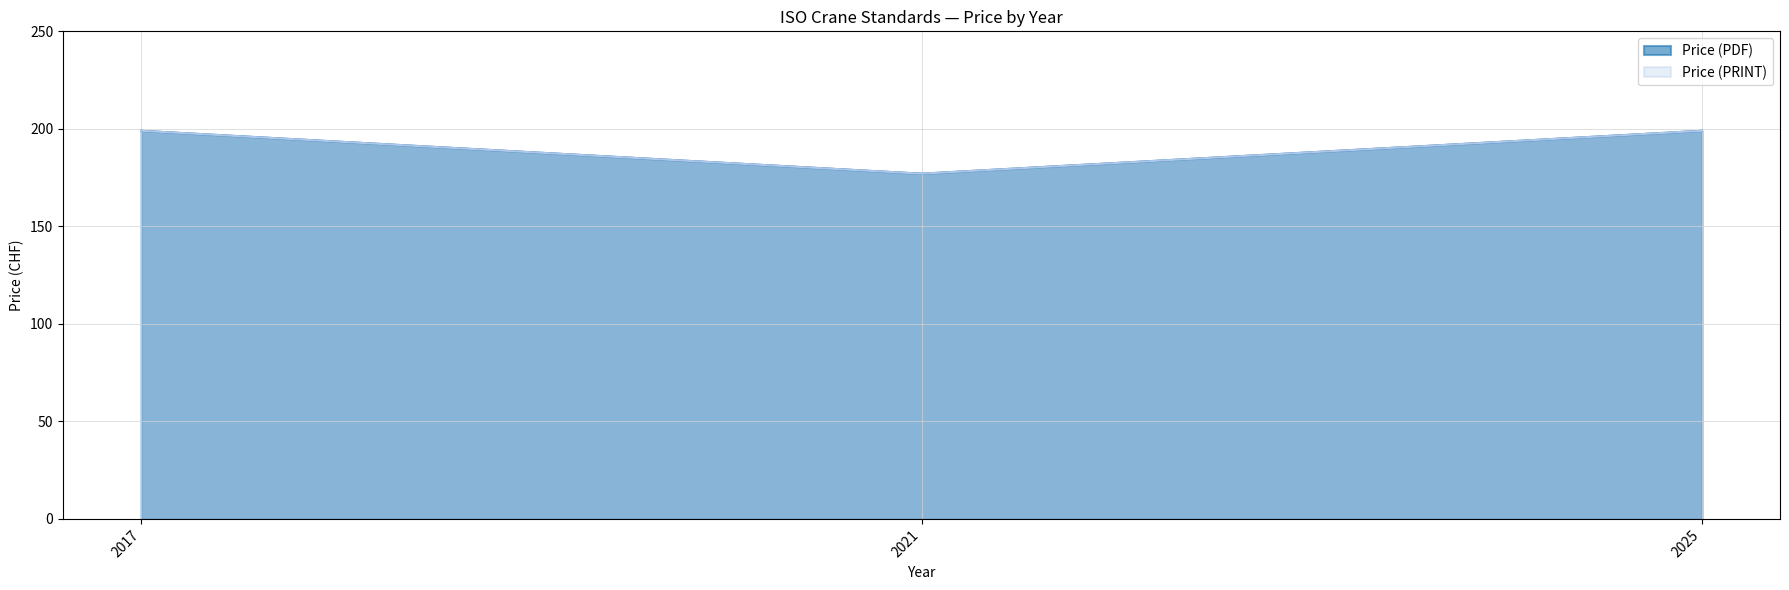

What is the minimum value for Price (PDF)?

177